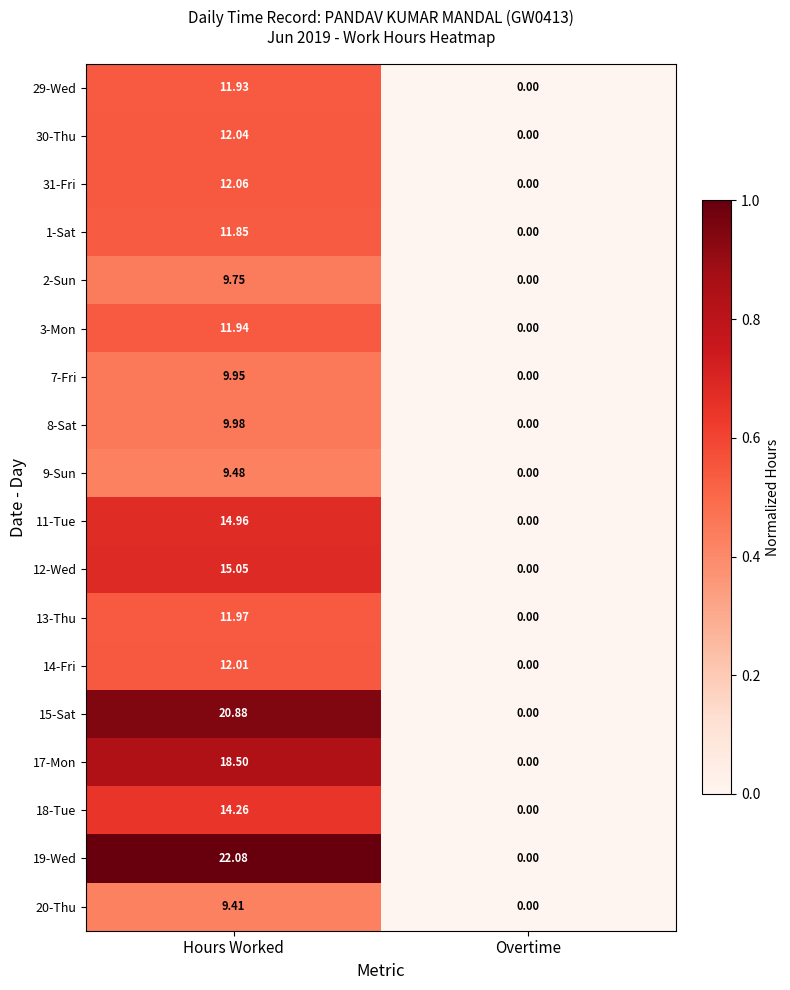

Which label corresponds to the largest value in the chart?

Hours Worked